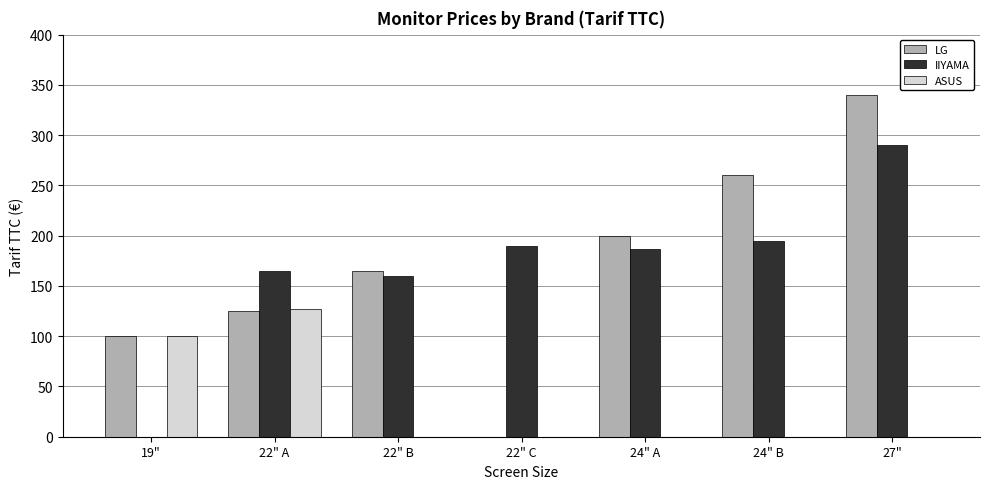

At which category does the chart reach its peak across all series?

27"